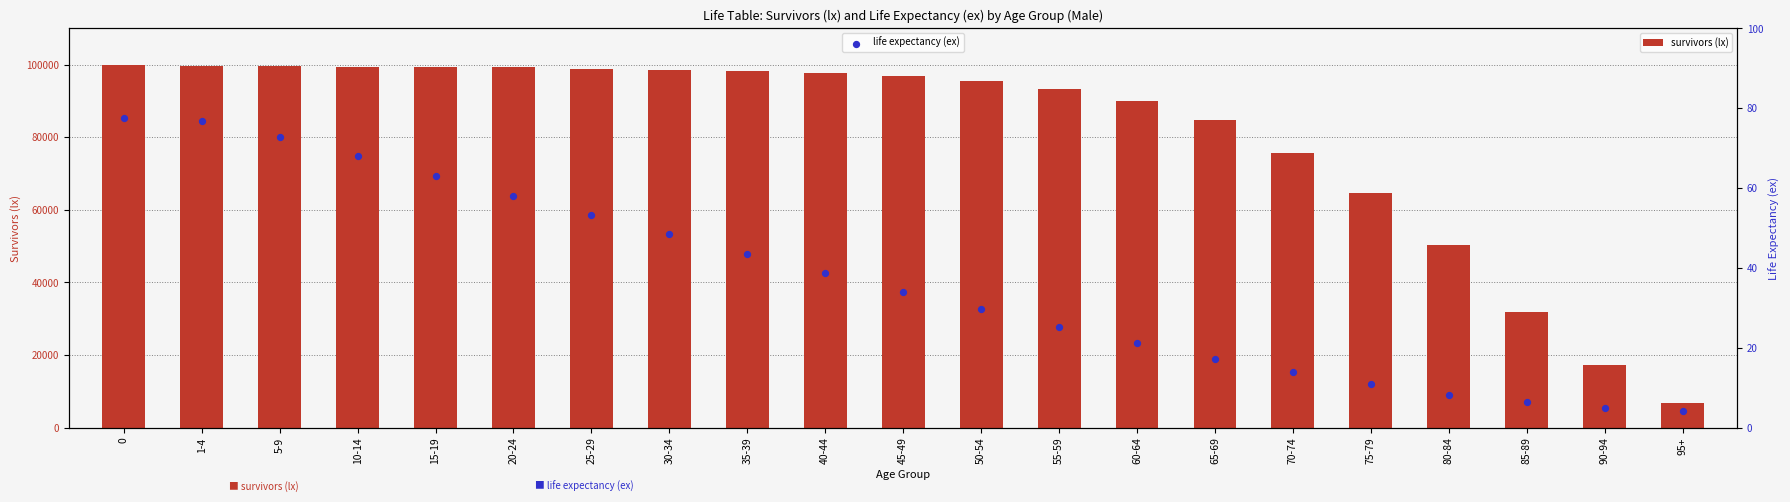

Which series contains the highest Y value?

survivors (lx)